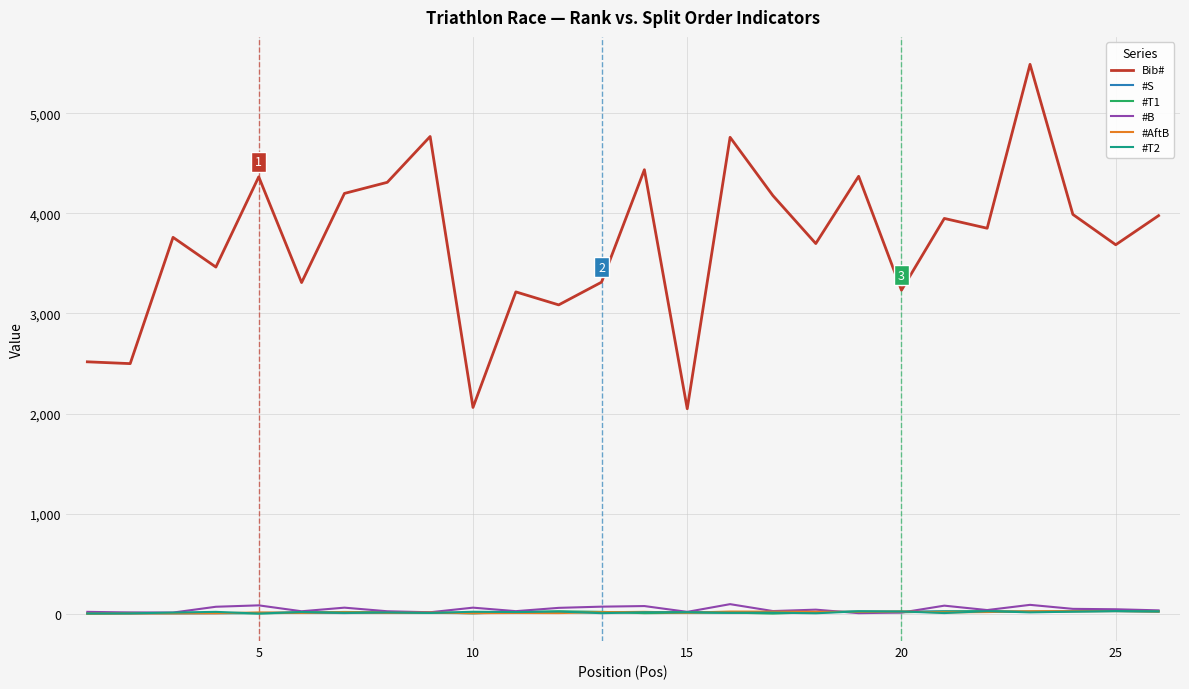

True or false: #AftB and Bib# intersect in this chart.

False